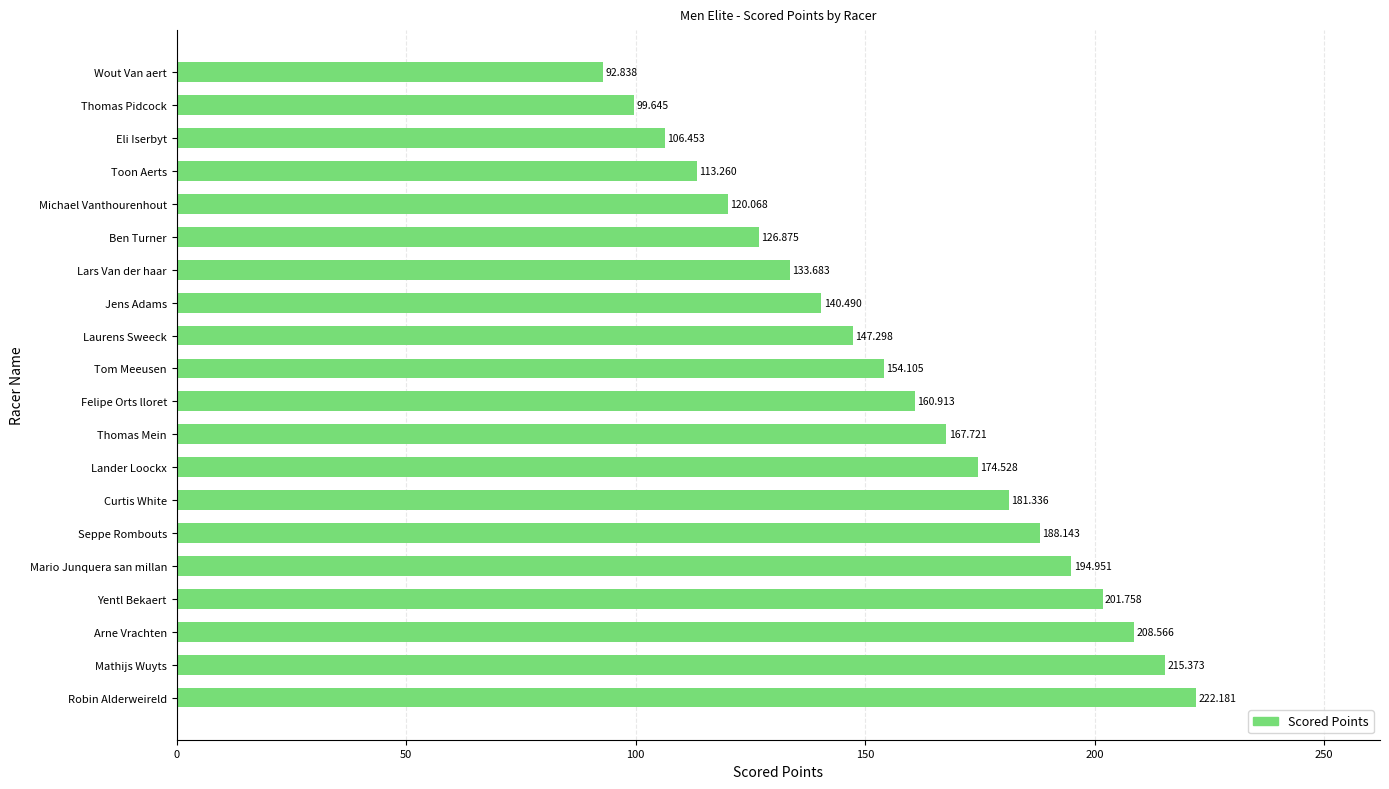

What is the label of the 18th bar from the bottom?

Eli Iserbyt